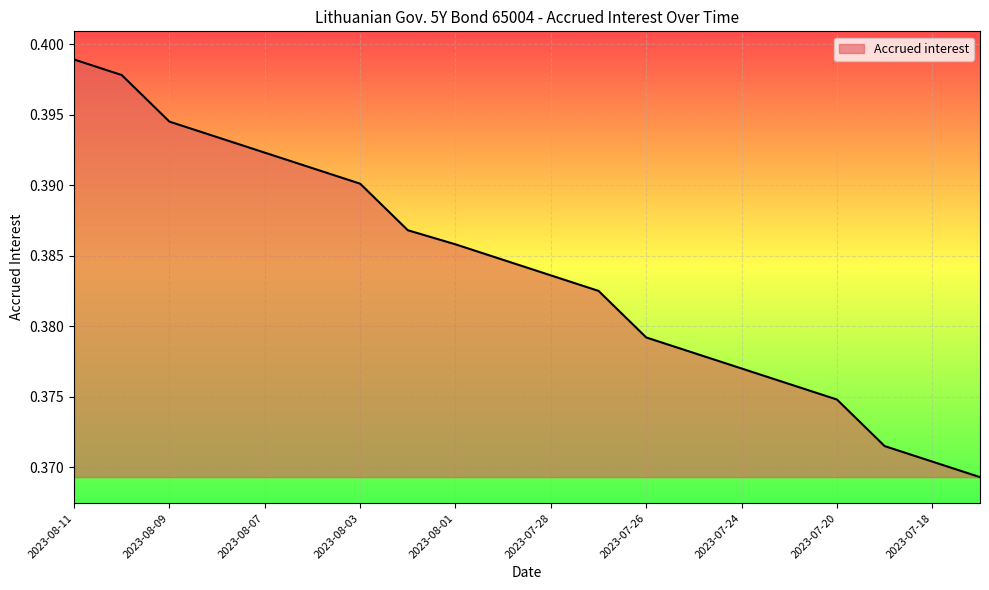

True or false: there are more than 2 points higher than both neighbors.

False